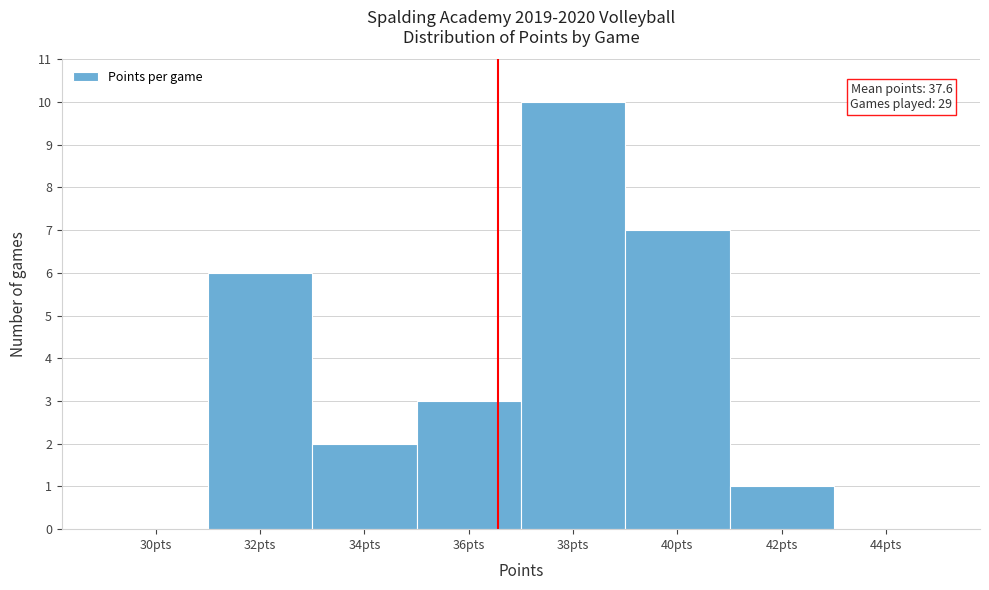

Reading right to left, transcribe all the data shown in this chart.

44pts=0	42pts=1	40pts=7	38pts=10	36pts=3	34pts=2	32pts=6	30pts=0